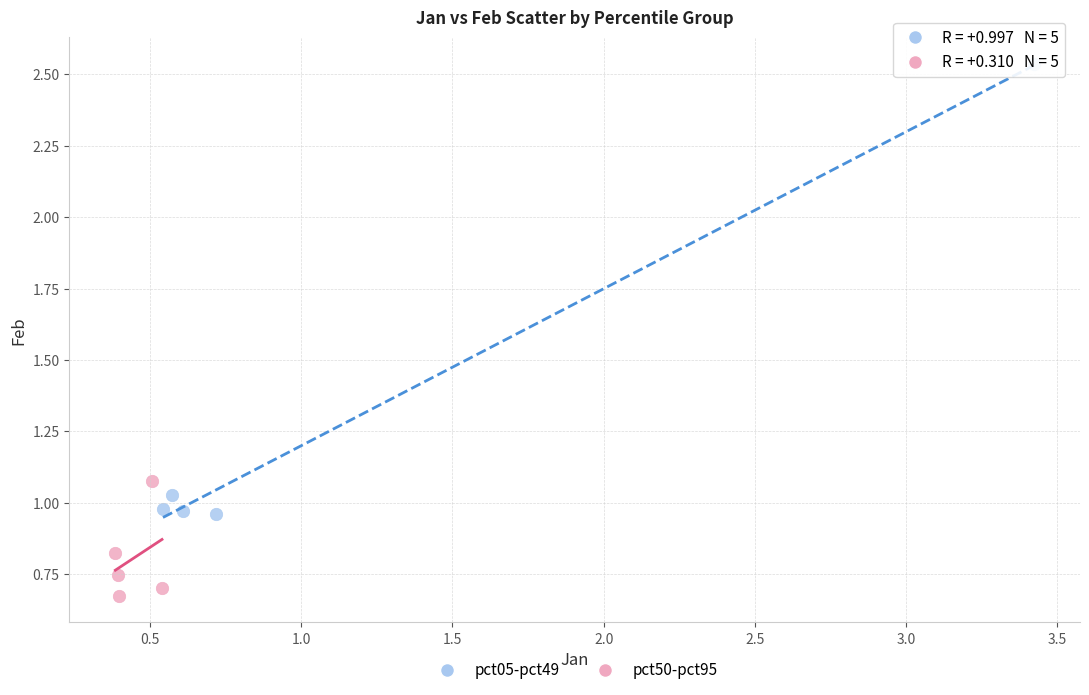

Which series has the widest spread of Y values?

pct05-pct49